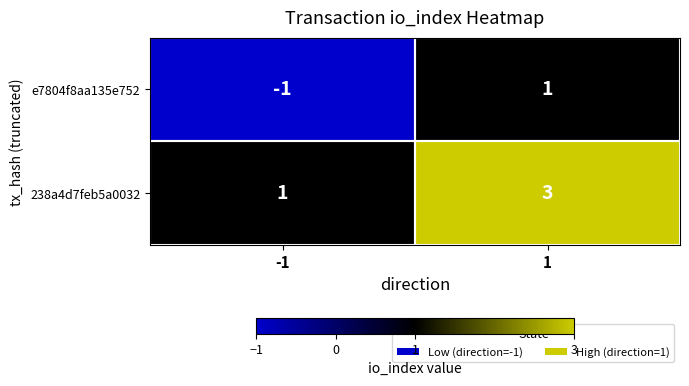

What is the sum of all 238a4d7feb5a0032 values?

4